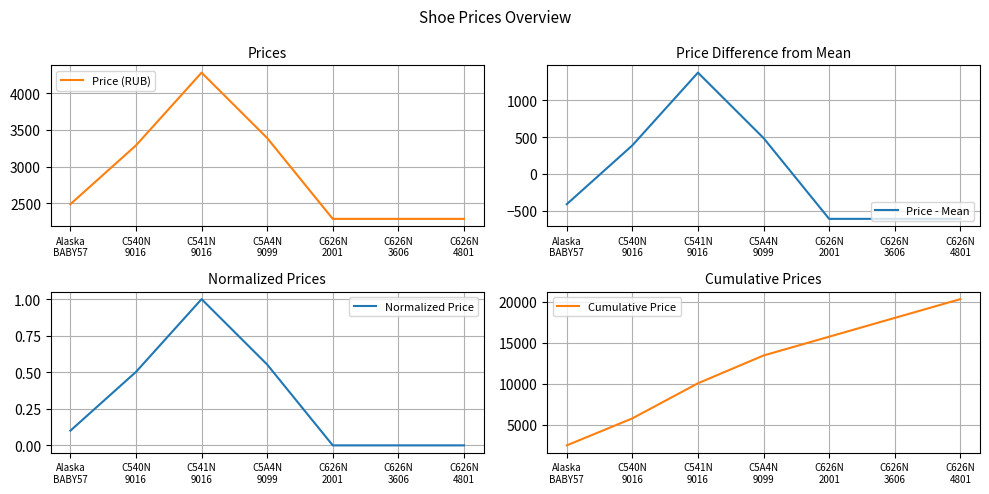

What are all the series names shown in the legend?

Price (RUB), Price - Mean, Normalized Price, Cumulative Price